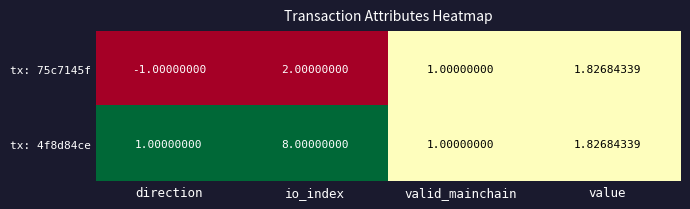

Where is tx: 4f8d84ce nearest to the value 4?

value